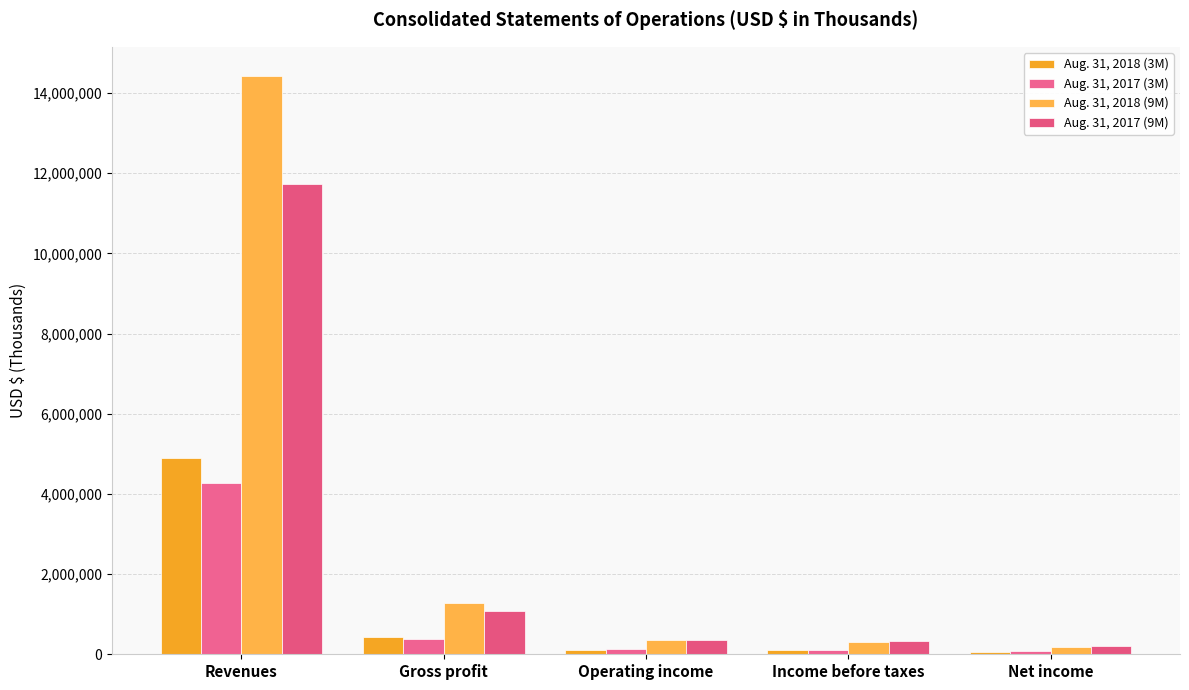

Which series has the largest total across all categories?

Aug. 31, 2018 (9M)